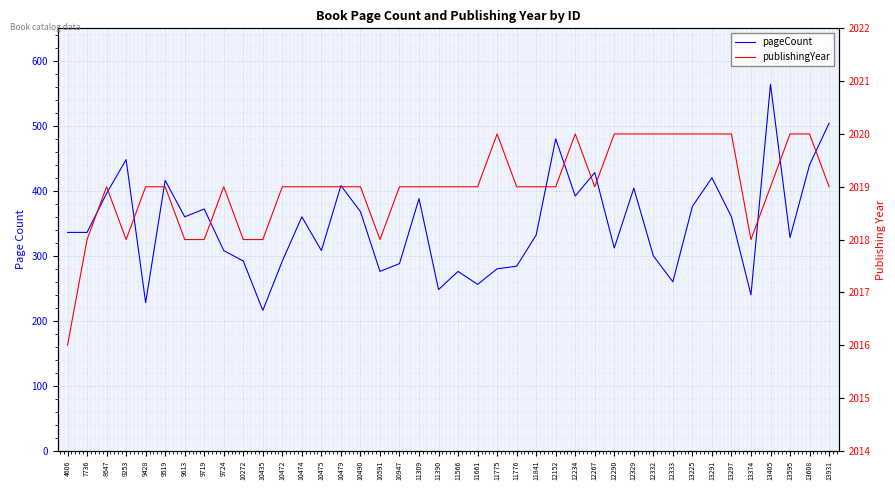

Is the value of publishingYear at 12234 greater than the value of pageCount at 4606?

Yes